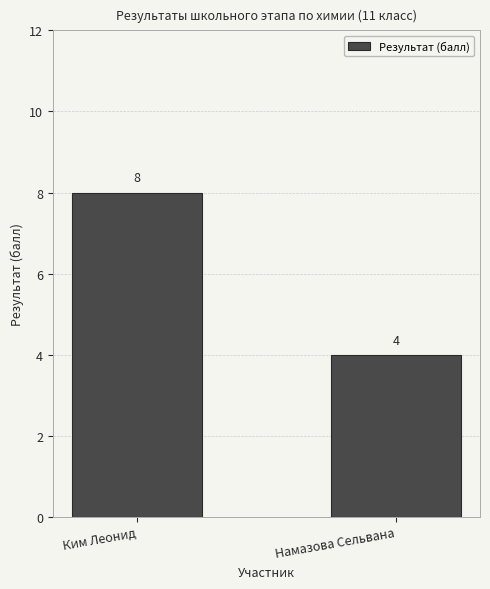

What value does the data have at Намазова Сельвана?

4